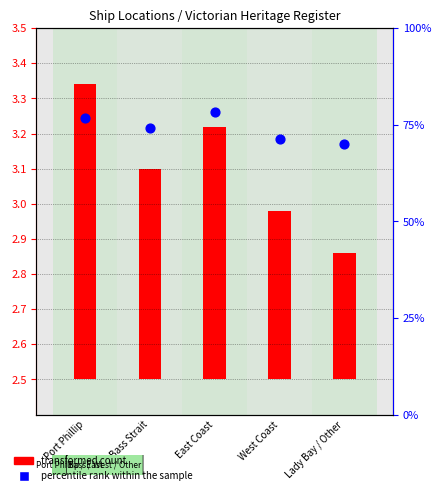

Between Bass Strait and Port Phillip, which is larger?

Port Phillip